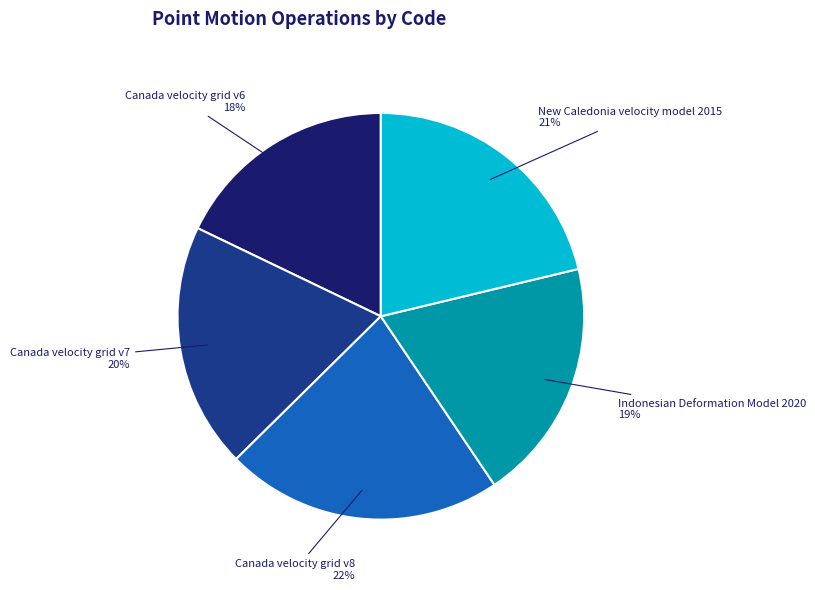

To the nearest percent, what is the difference between the largest and smallest slice percentages?

4%